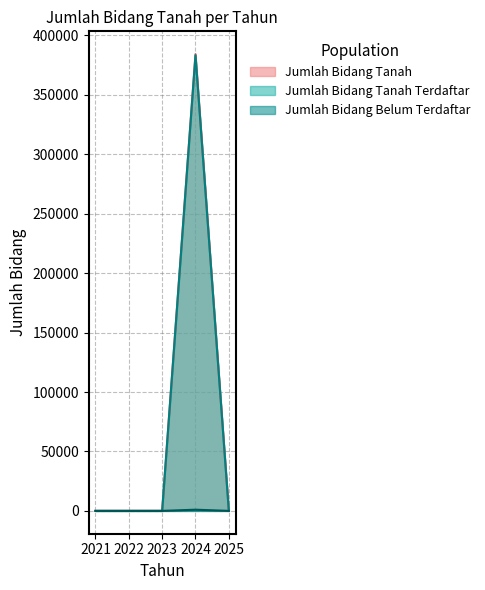

Which series has the widest spread of values?

Jumlah Bidang Tanah